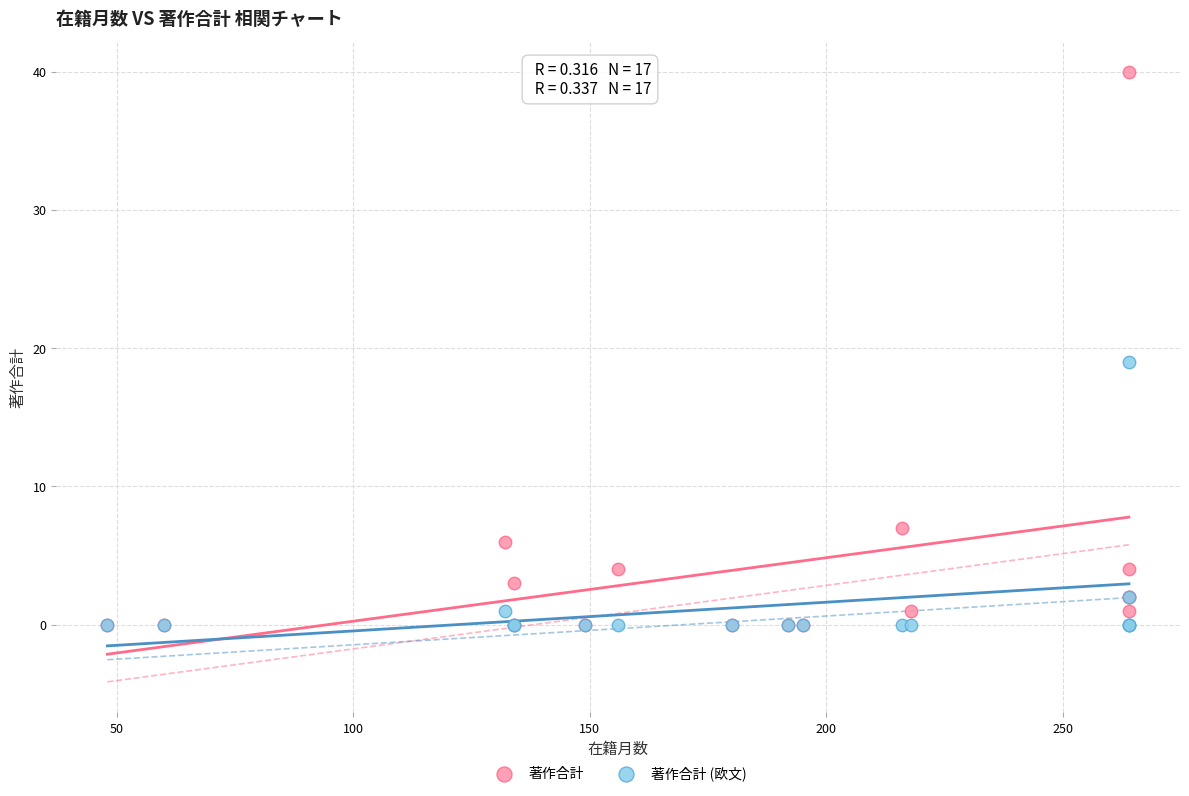

Across all series, what Y value is closest to 20?

19